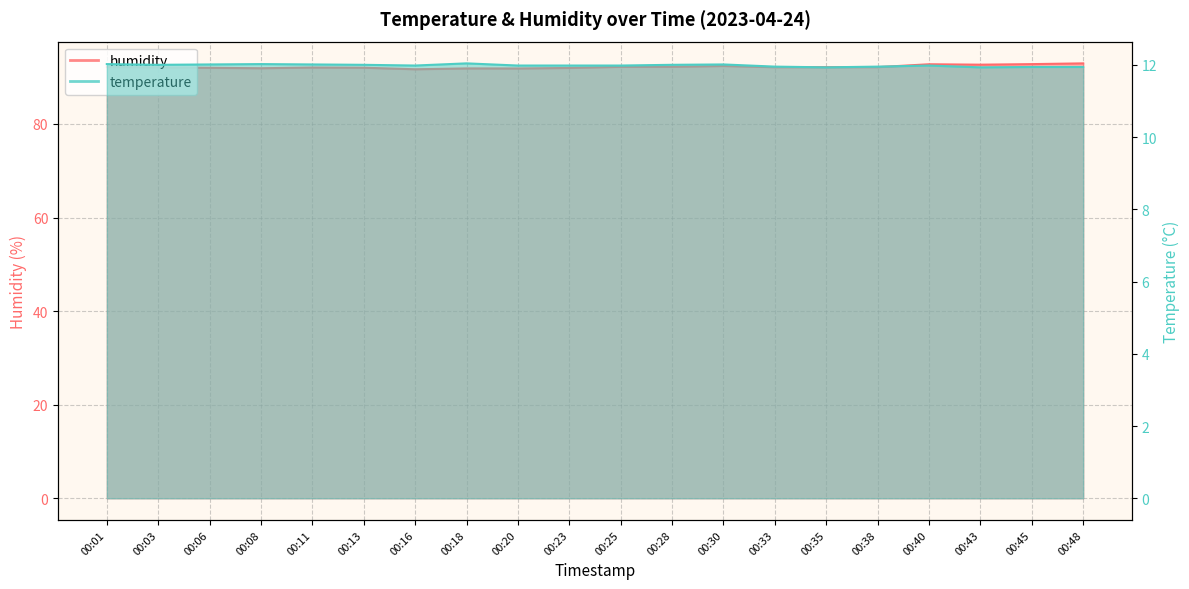

Which series has the largest total across all categories?

humidity